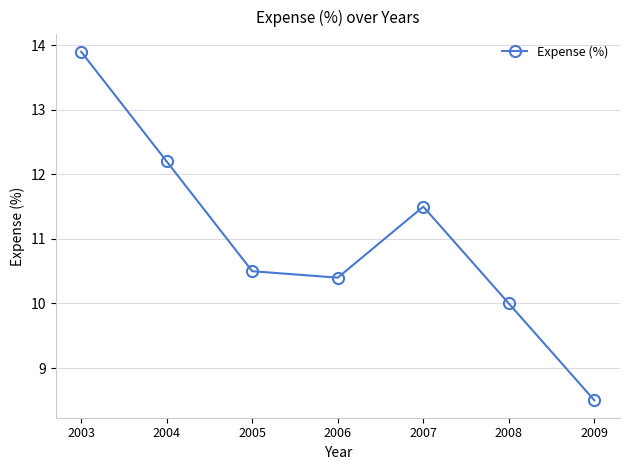

True or false: the data shows 11.5 at 2007.

True